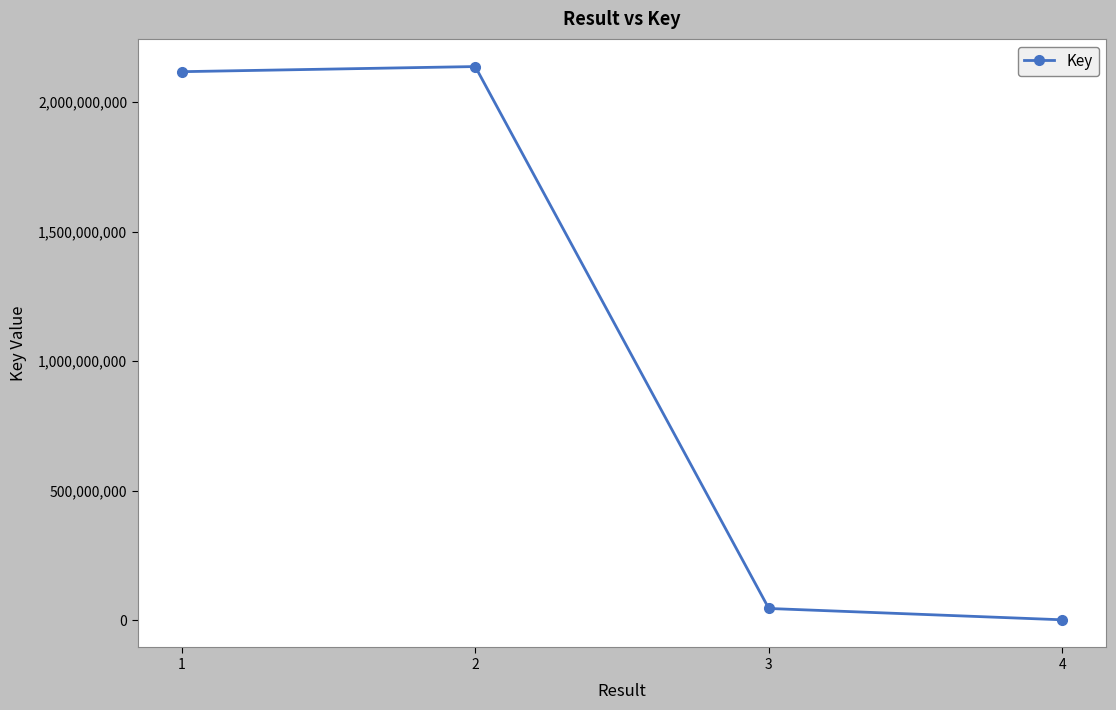

Reading left to right, list all the values displayed in this chart.

2117869990	2137678894	44841692	1061806